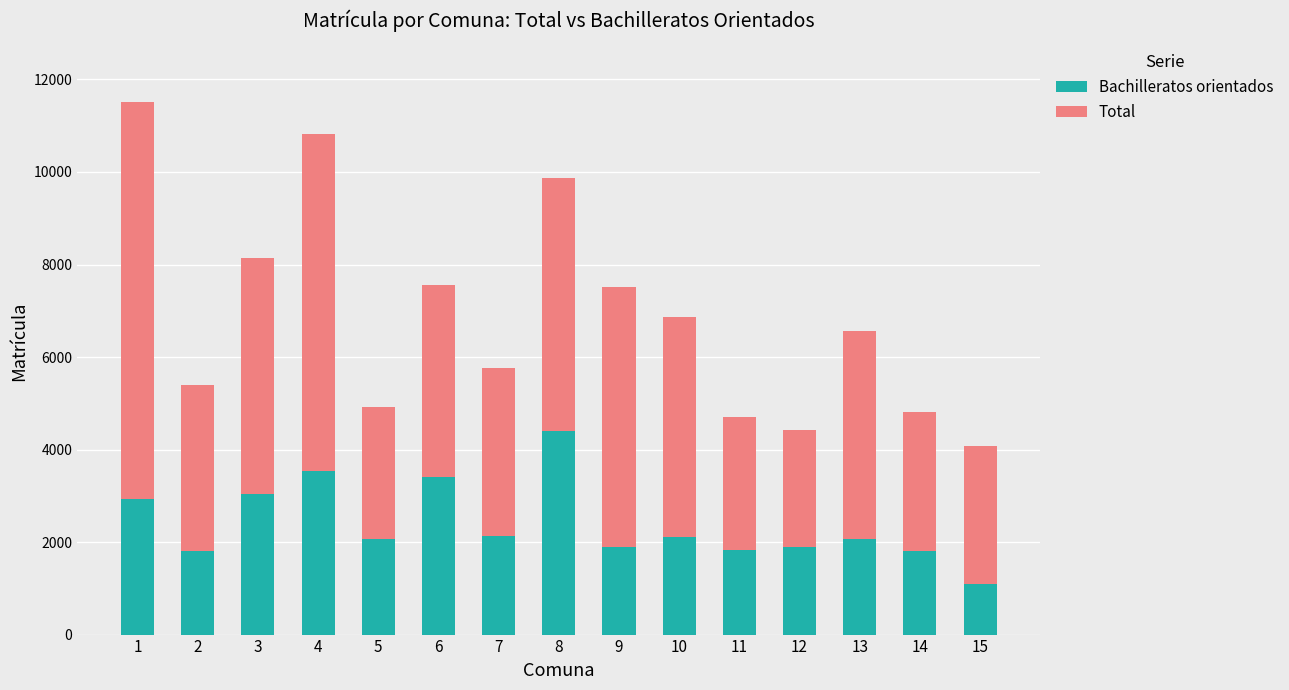

Is it true that Bachilleratos orientados equals 2969 at 7?

False